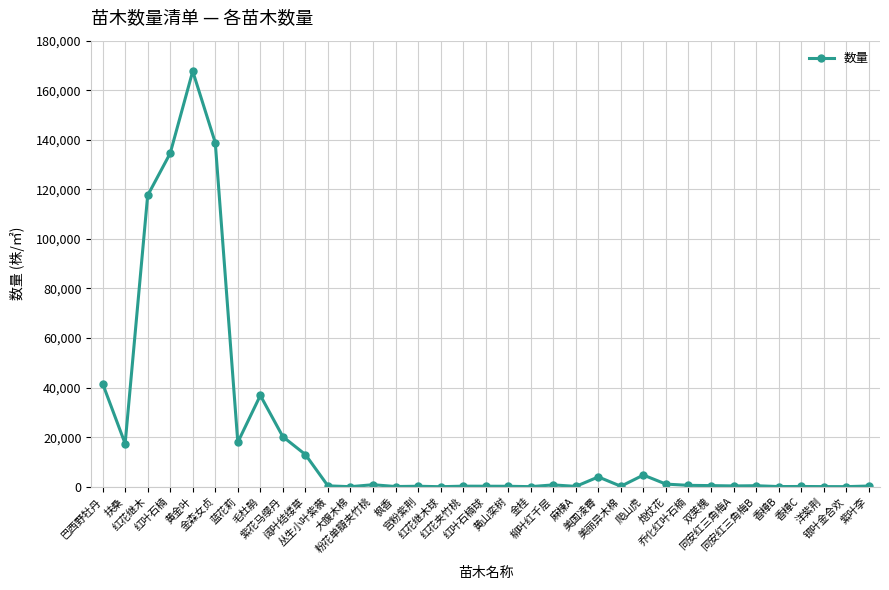

Where does the data first go above 401?

巴西野牡丹